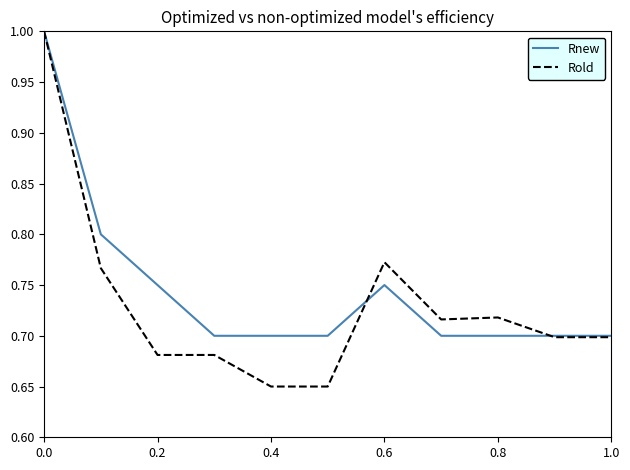

Which series has the widest spread of values?

Rold